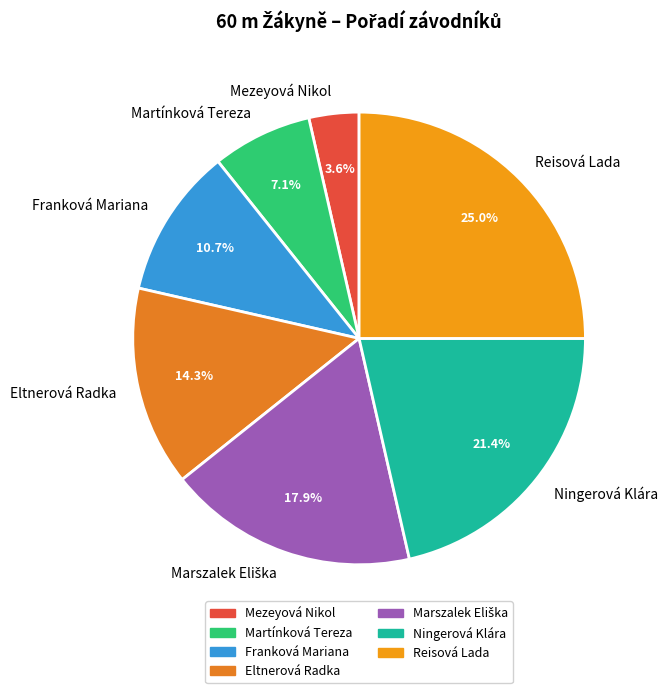

Which category has the biggest portion of the pie?

Reisová Lada